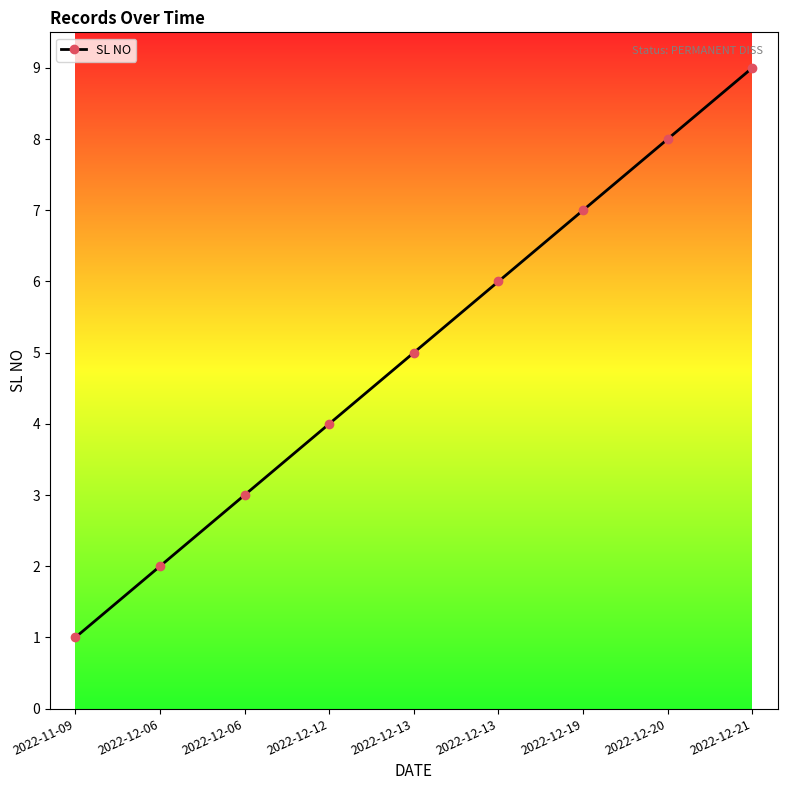

Which label corresponds to the smallest value in the chart?

2022-11-09